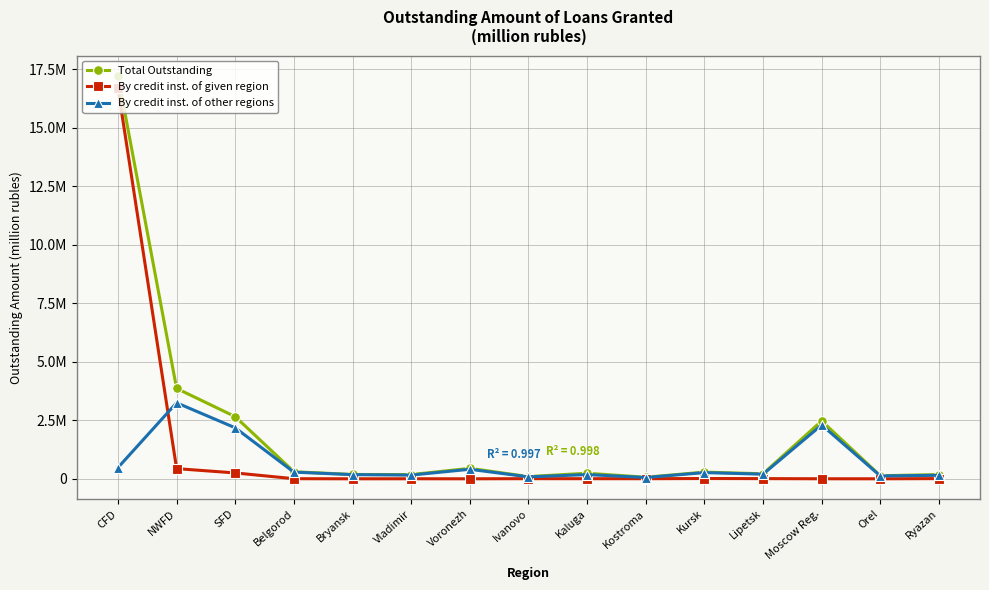

True or false: By credit inst. of given region and Total Outstanding cross at least once.

False